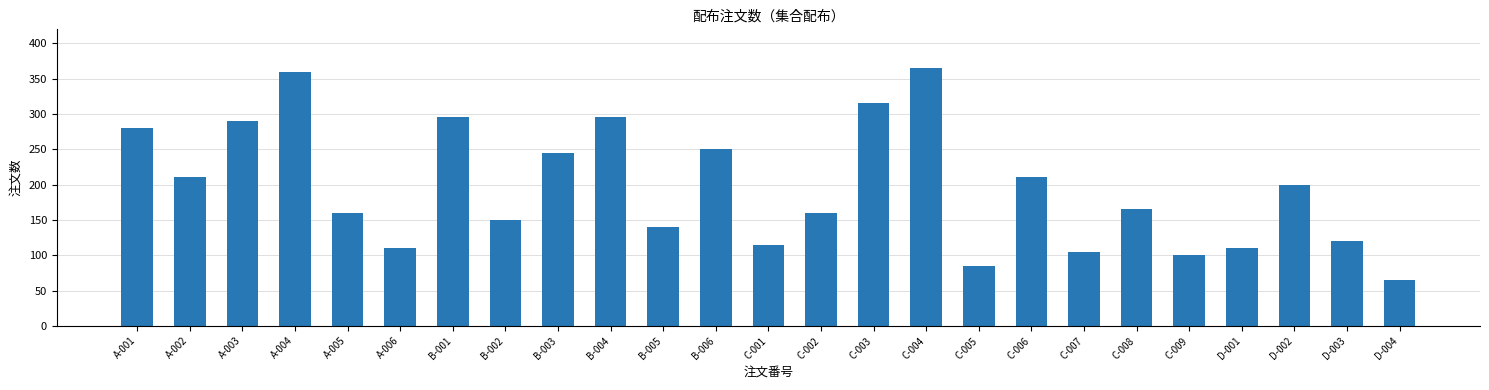

Approximately how many times larger is the value at D-001 compared to C-003?

0.3